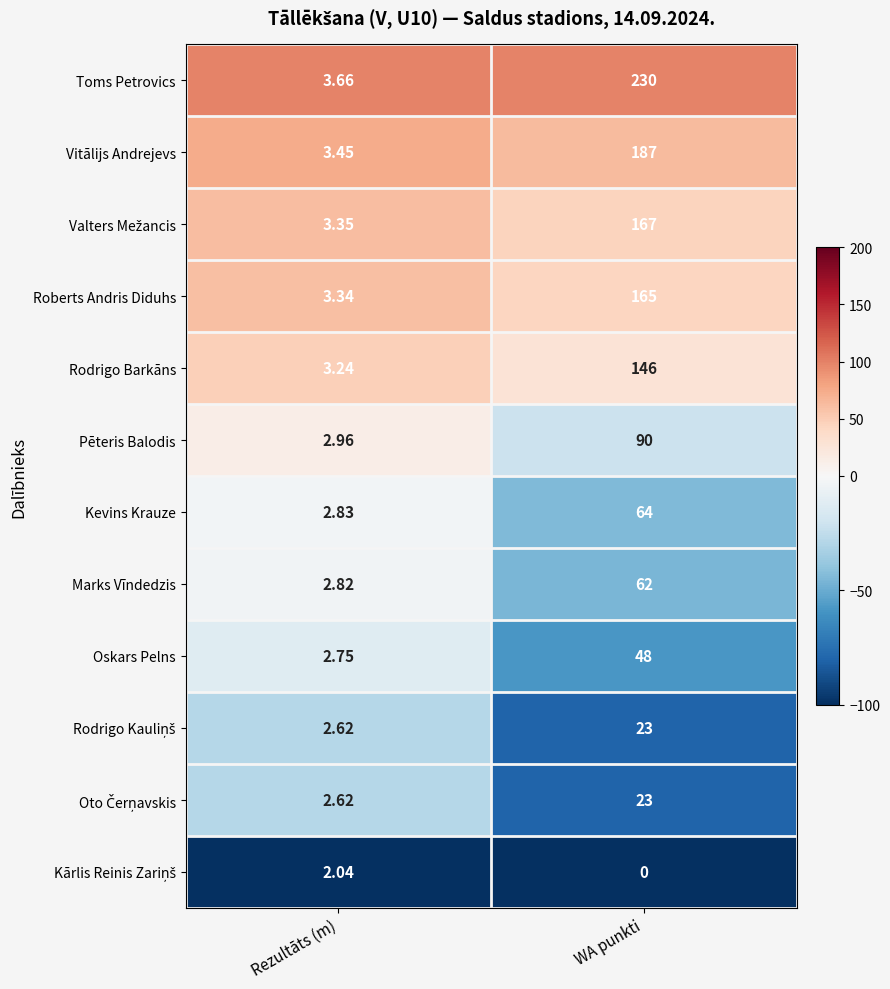

At which category does the chart reach its minimum across all series?

WA punkti